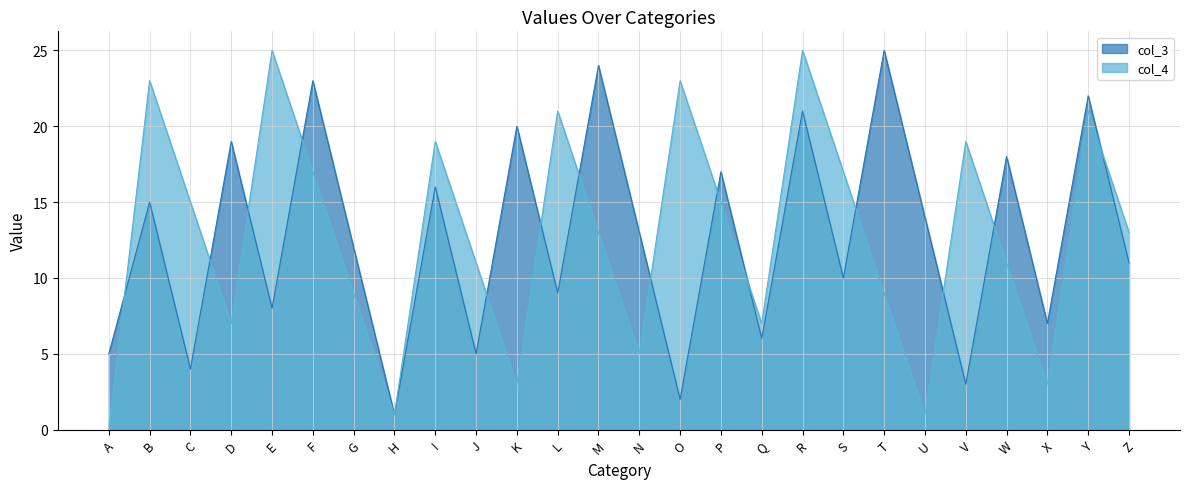

Which series has the widest spread of values?

col_4